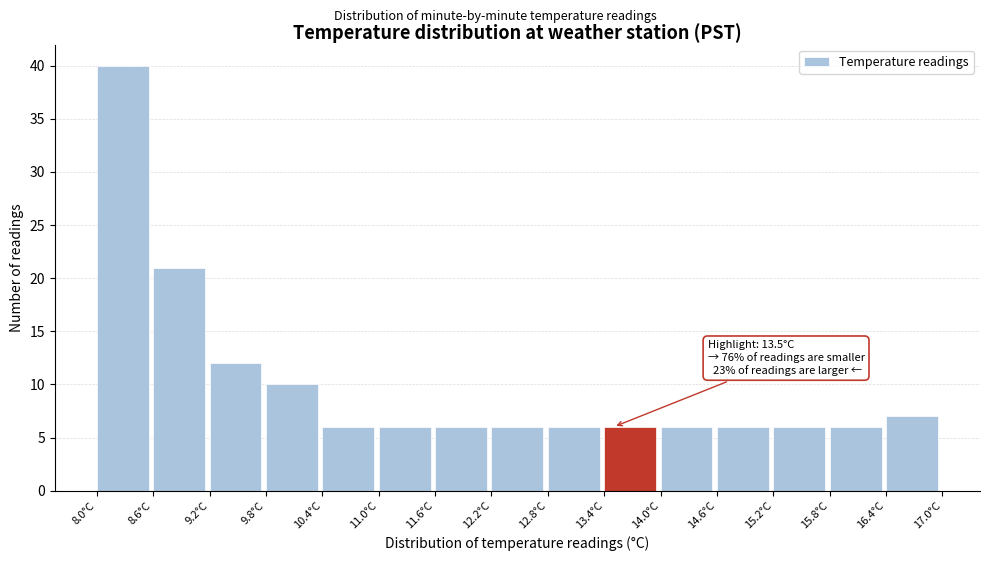

Which range on the x-axis has the tallest bar?

8.0 to 8.6